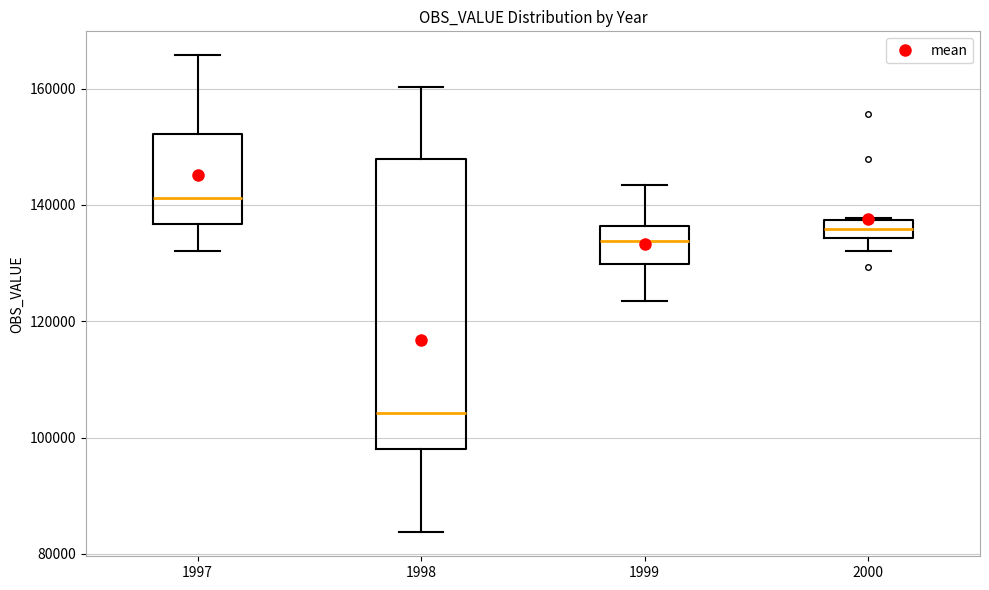

Reading left to right, read every box against the y-axis: the position of its median line, the range the box covers, and the ends of its whiskers. The values are not printed on the chart, so give them approximately, as read against the axis.

1997: median 142000, box 136000 to 152000, whiskers 132000 to 166000
1998: median 104000, box 98000 to 148000, whiskers 84000 to 160000
1999: median 134000, box 130000 to 136000, whiskers 124000 to 144000
2000: median 136000, box 134000 to 138000, whiskers 132000 to 138000